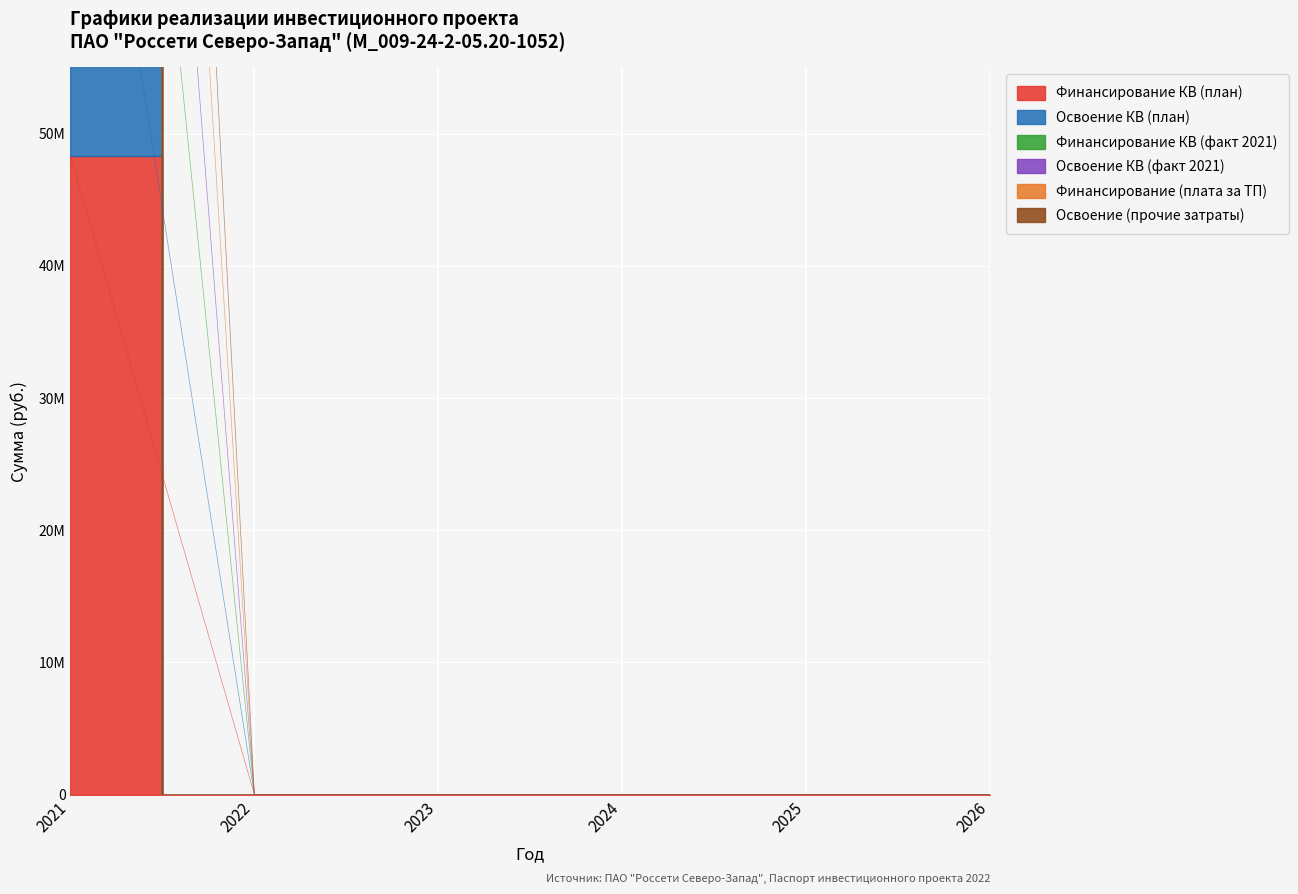

At which label is Финансирование КВ (факт 2021) closest to 68451554?

2021